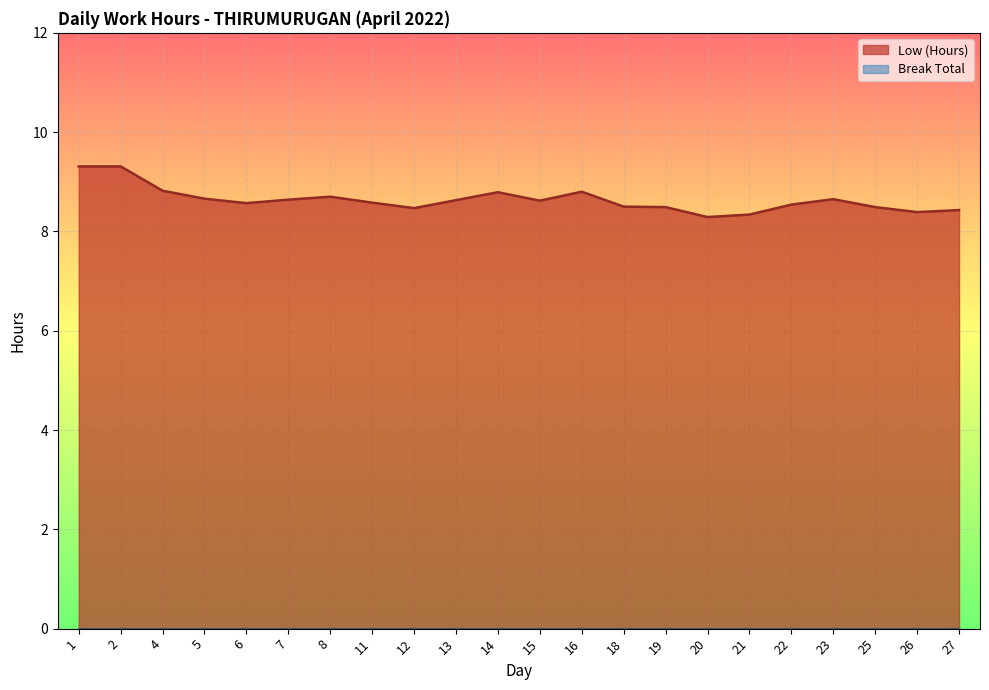

At which category does the data reach its first local peak?

8